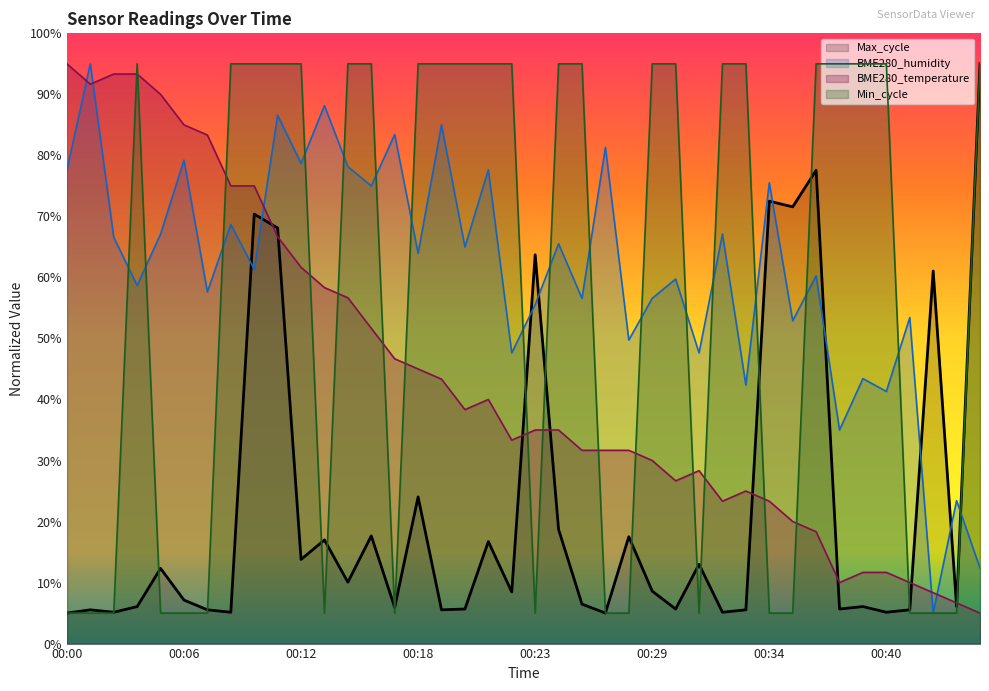

The BME280_humidity series shows 12.2 at 00:33. True or false?

False